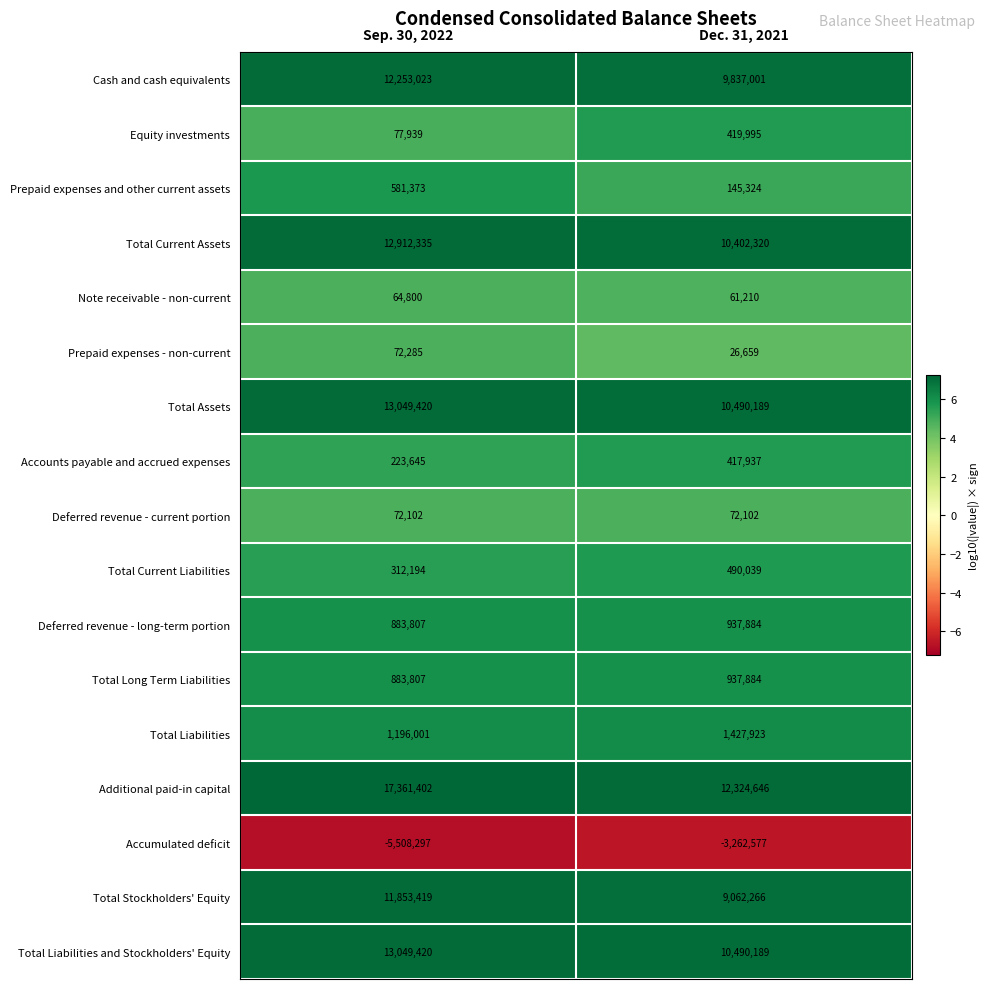

Rank the categories by Total Liabilities value from highest to lowest.

Dec. 31, 2021, Sep. 30, 2022